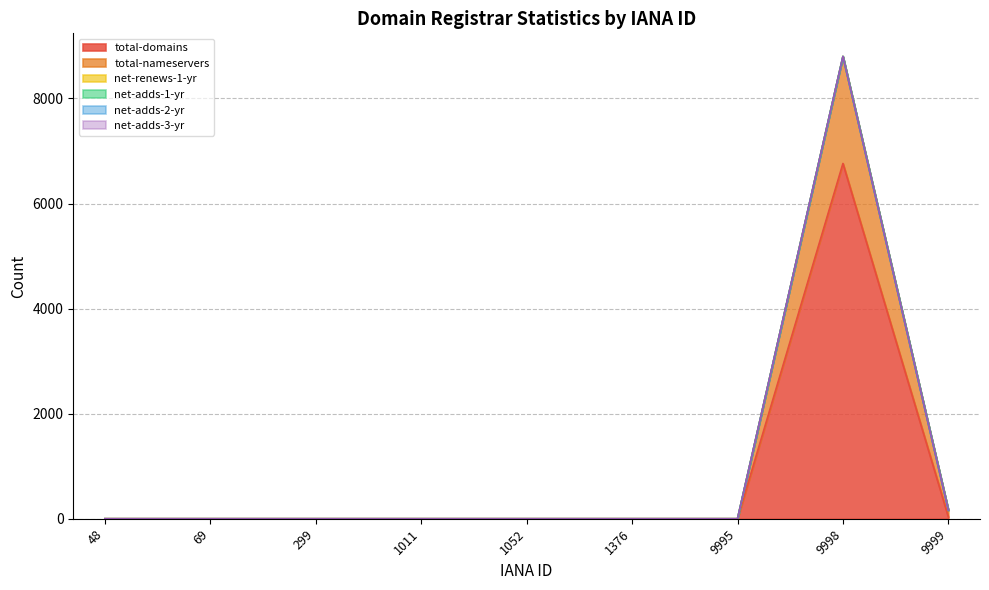

True or false: total-nameservers and net-renews-1-yr intersect in this chart.

False